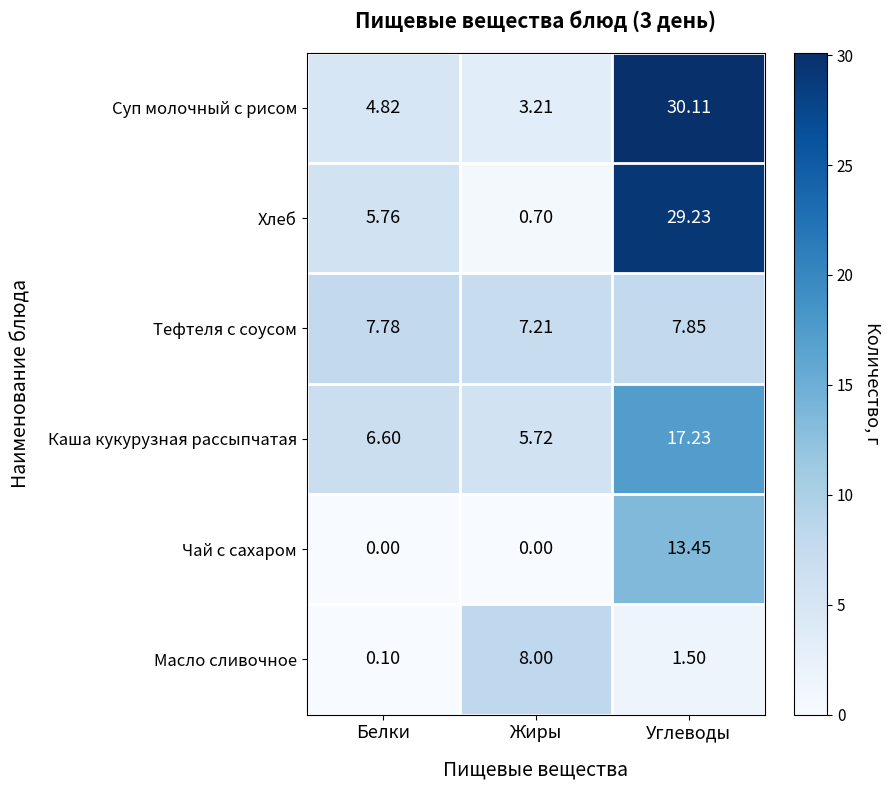

Which series has the largest range (max minus min)?

Хлеб